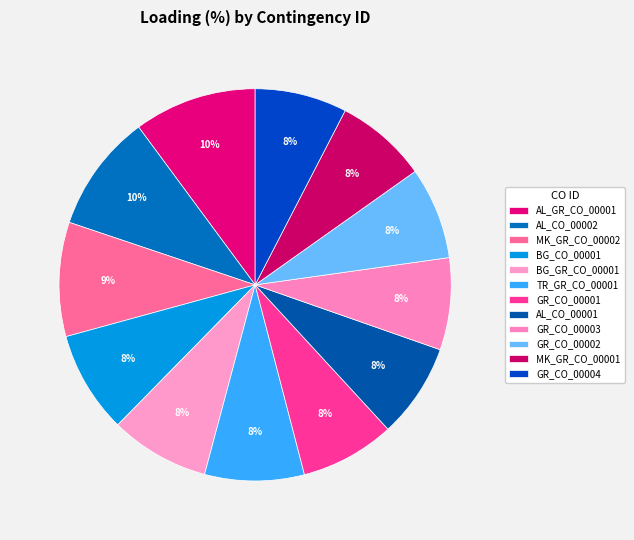

How many segments does this pie chart have?

12